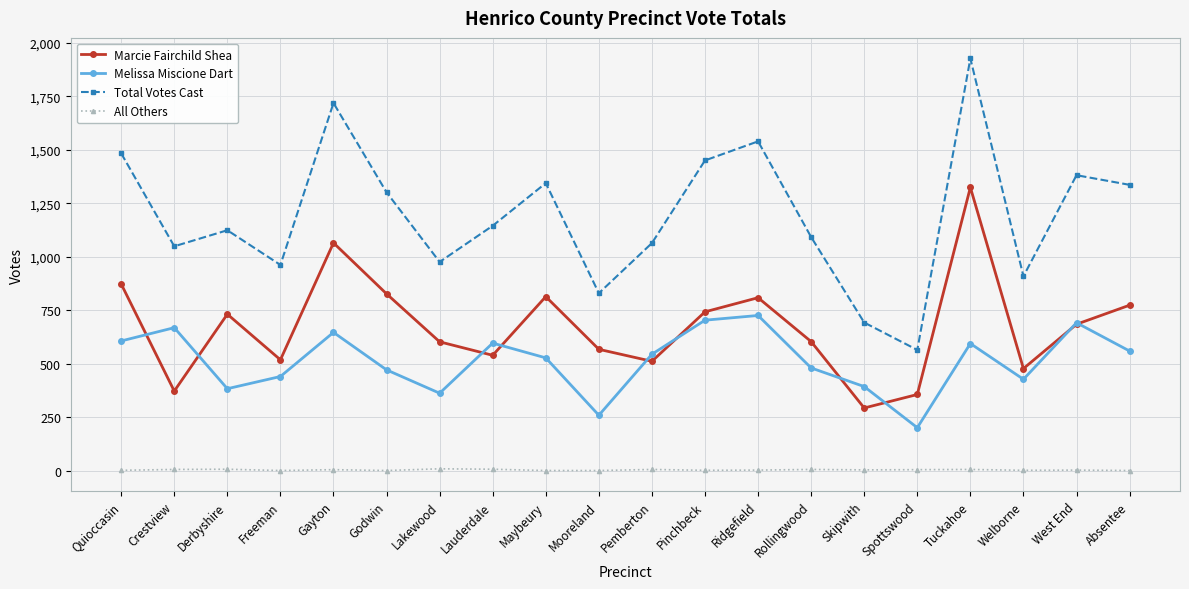

Which series changed the most between Gayton and Ridgefield?

Marcie Fairchild Shea